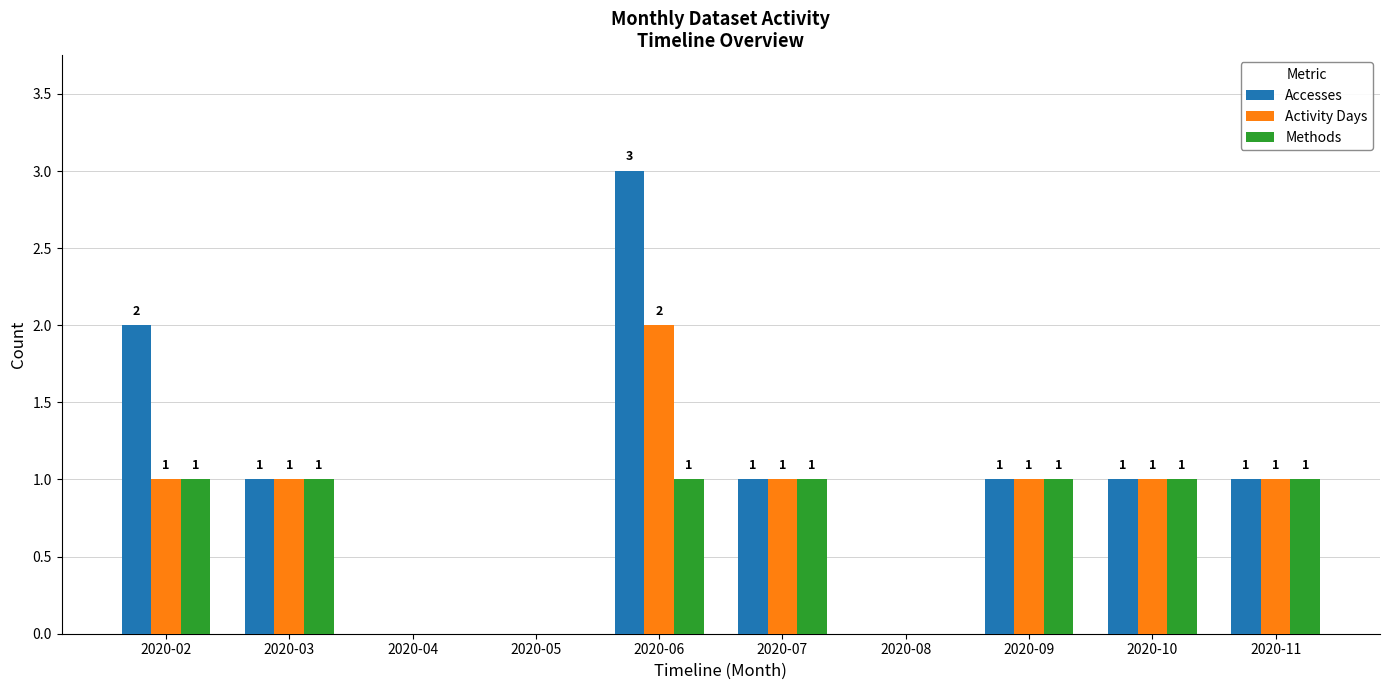

How many values in Accesses are above zero?

7